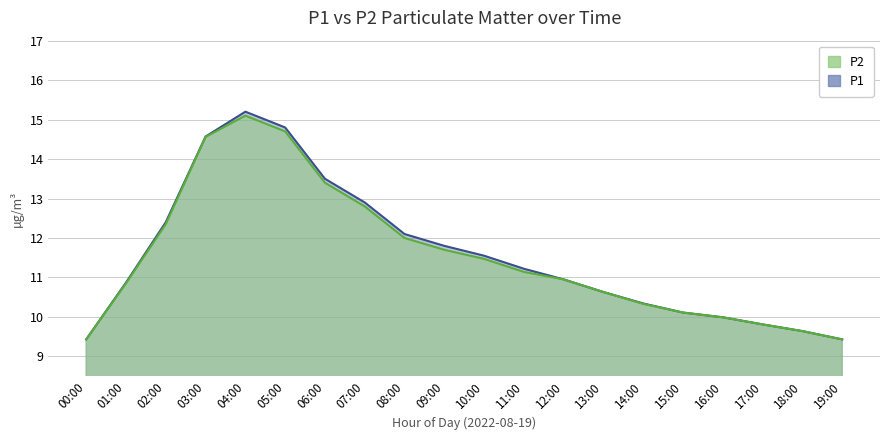

What are all the series names shown in the legend?

P1, P2